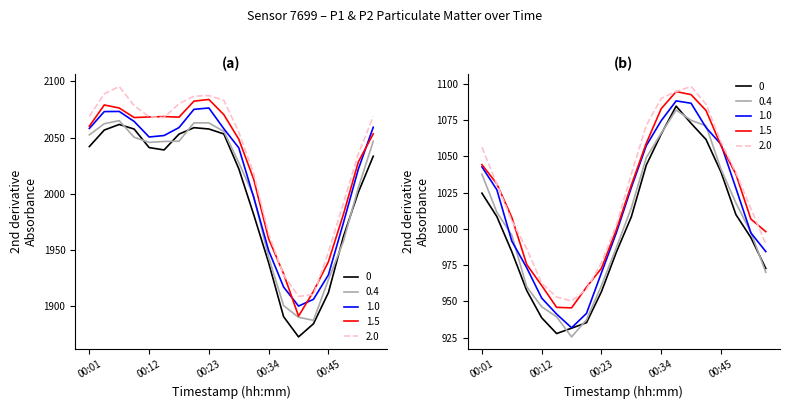

Read the P1 value at 00:28.

1999.9